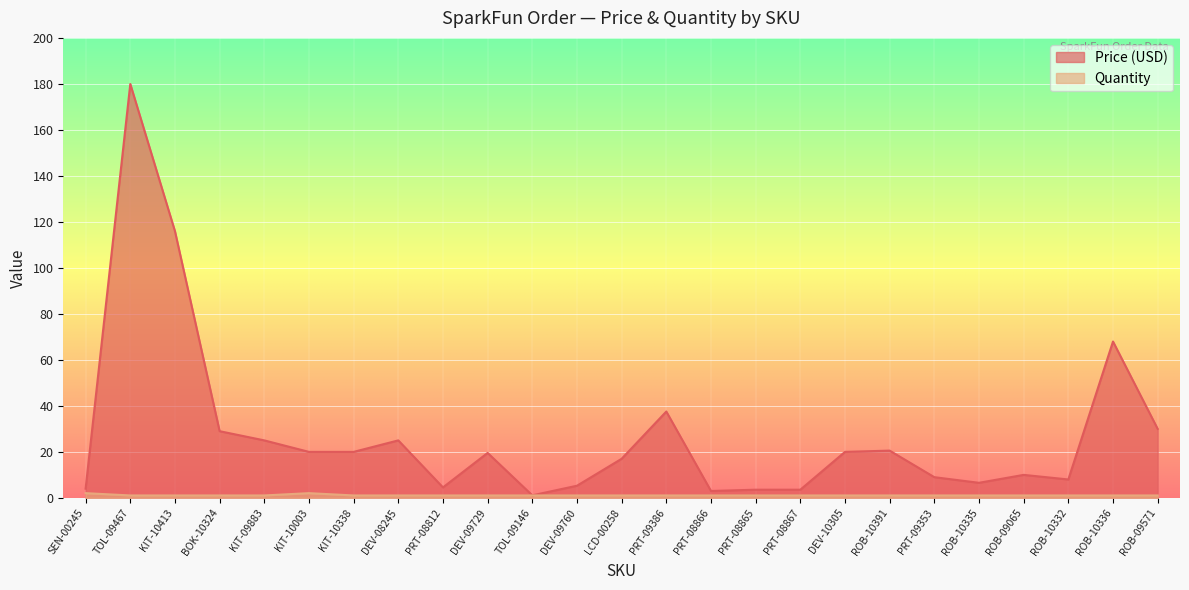

How many values in the Quantity series exceed 1?

2